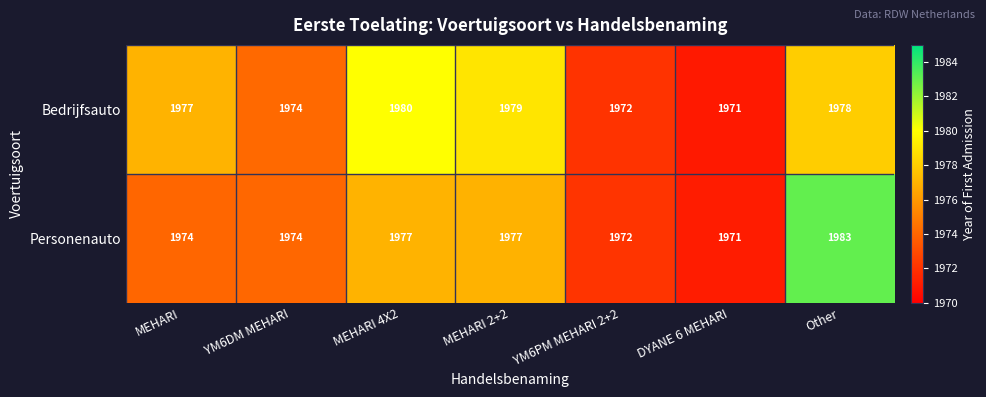

Which category has the lowest value in the Personenauto series?

DYANE 6 MEHARI